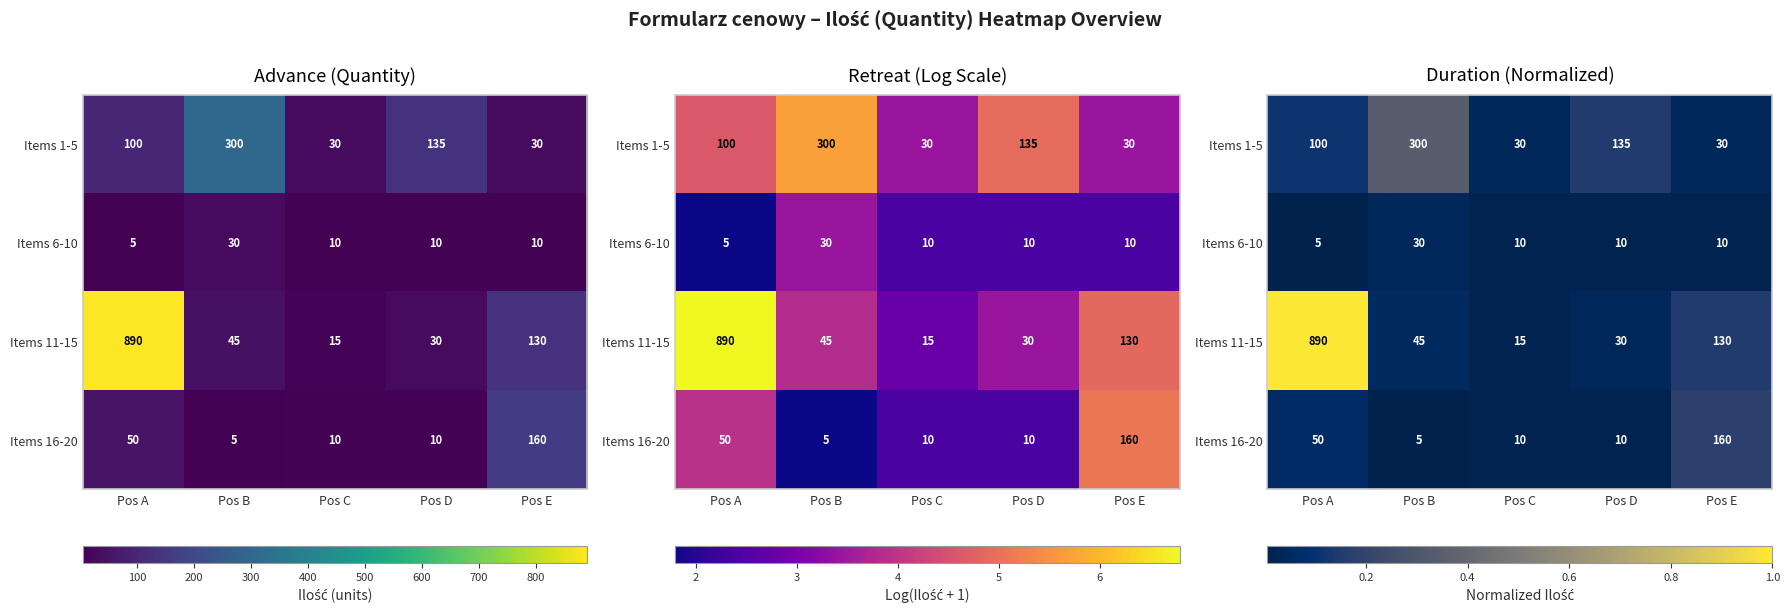

Which series changed the most between Pos A and Pos B?

Items 11-15